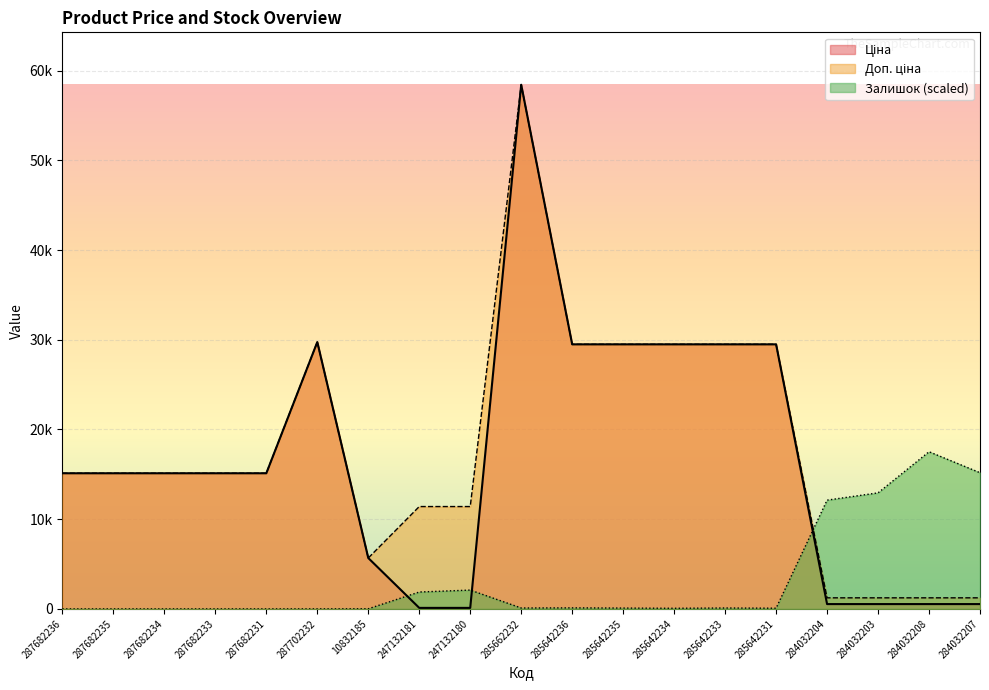

Where is the first local minimum for Доп. ціна?

10832185